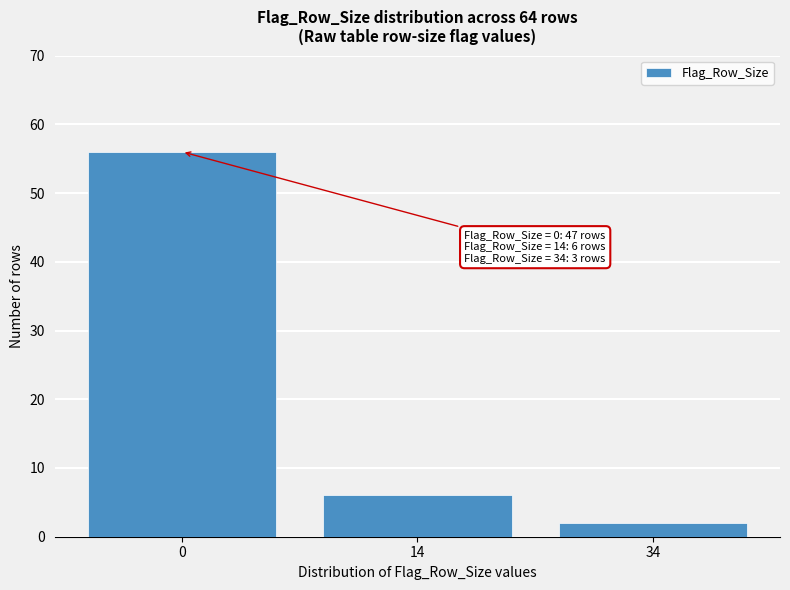

Reading right to left, list all the values displayed in this chart.

2	6	56